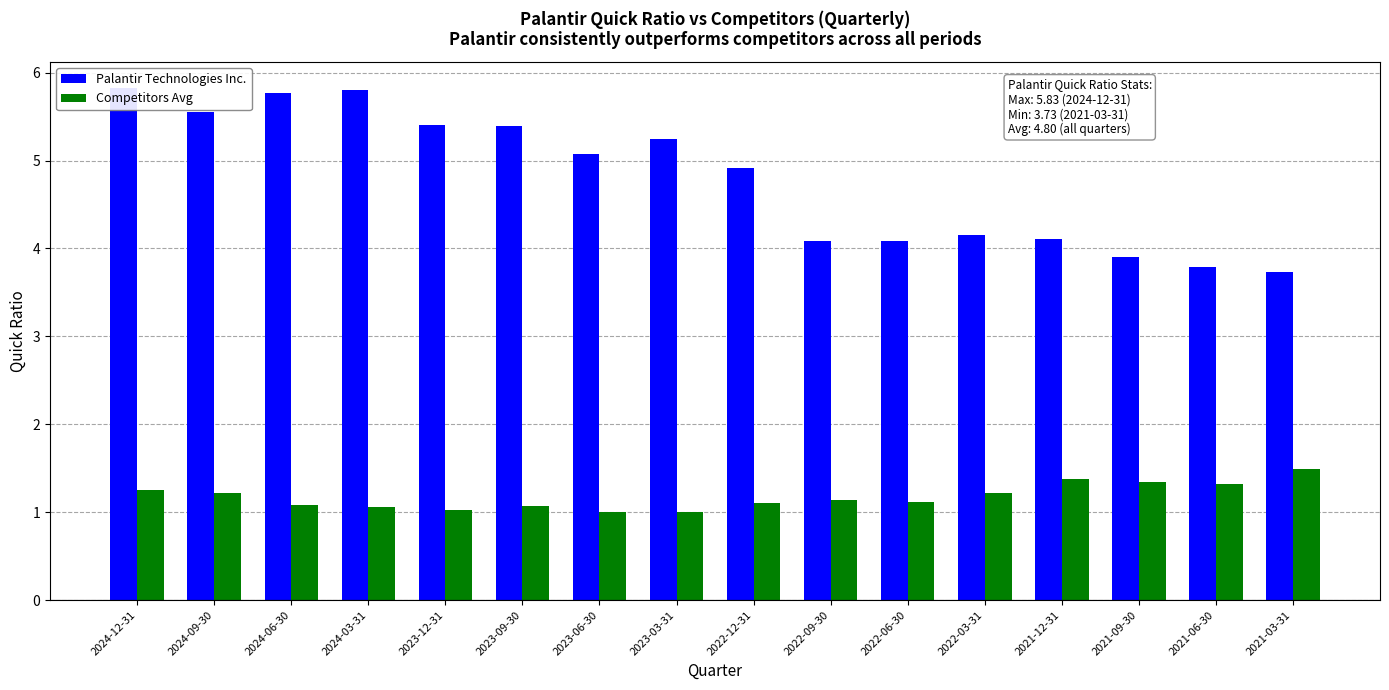

At how many categories does at least one series exceed 5?

8